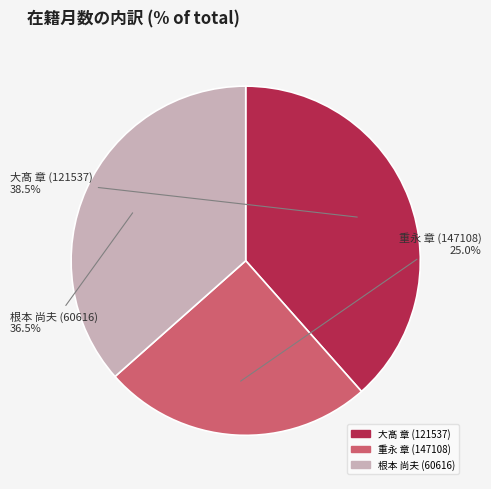

Rank the categories by value from lowest to highest.

重永 章 (147108), 根本 尚夫 (60616), 大髙 章 (121537)